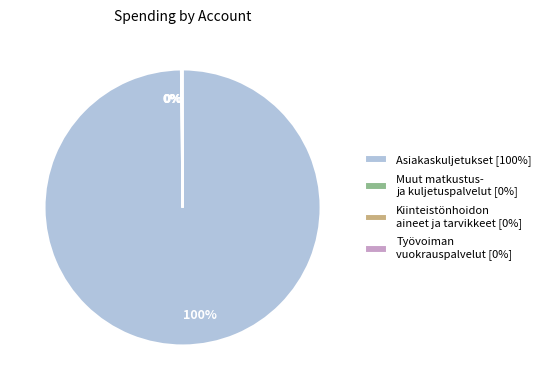

To the nearest percent, what is the average slice percentage?

25%